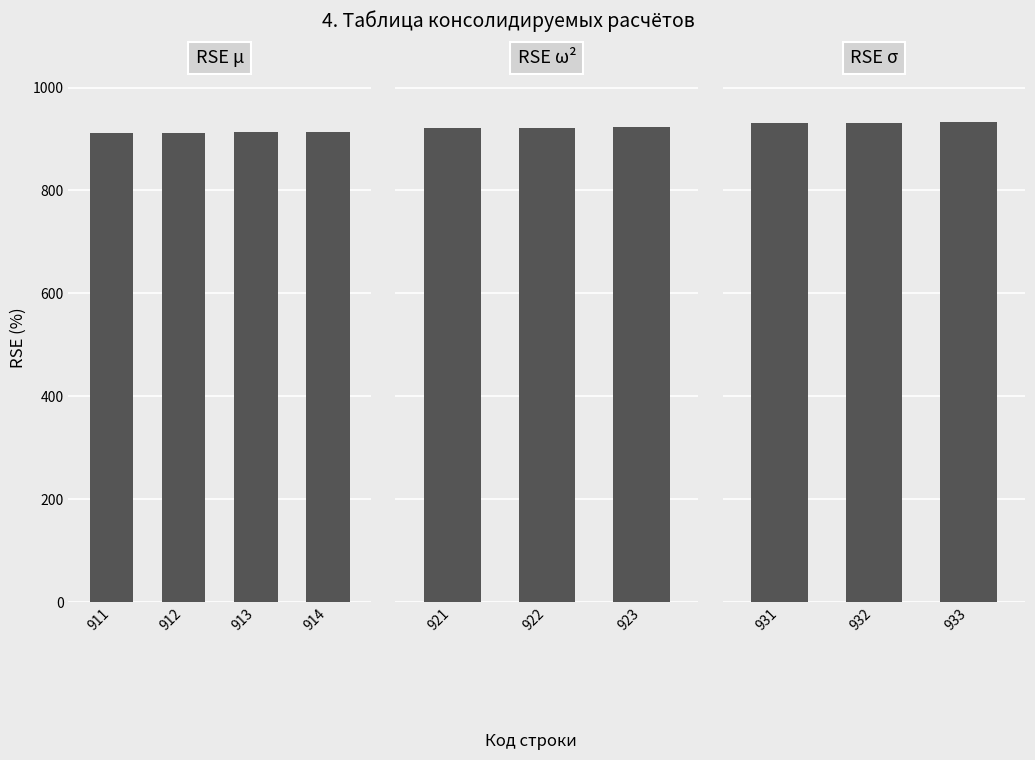

The value at 1 is 222. True or false?

False